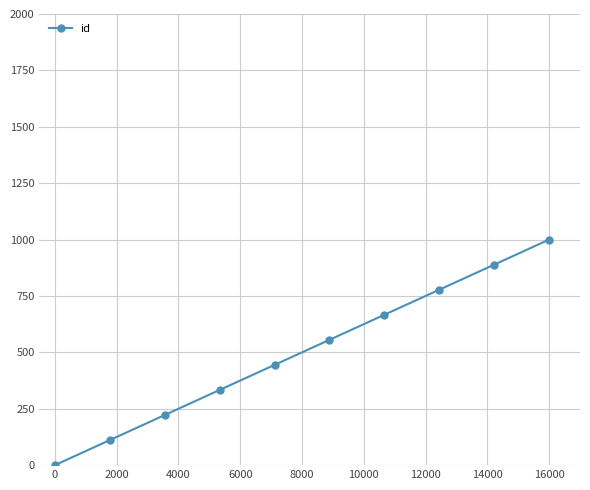

Reading left to right, transcribe all the data shown in this chart.

0.0	111.1	222.2	333.3	444.4	555.6	666.7	777.8	888.9	1000.0